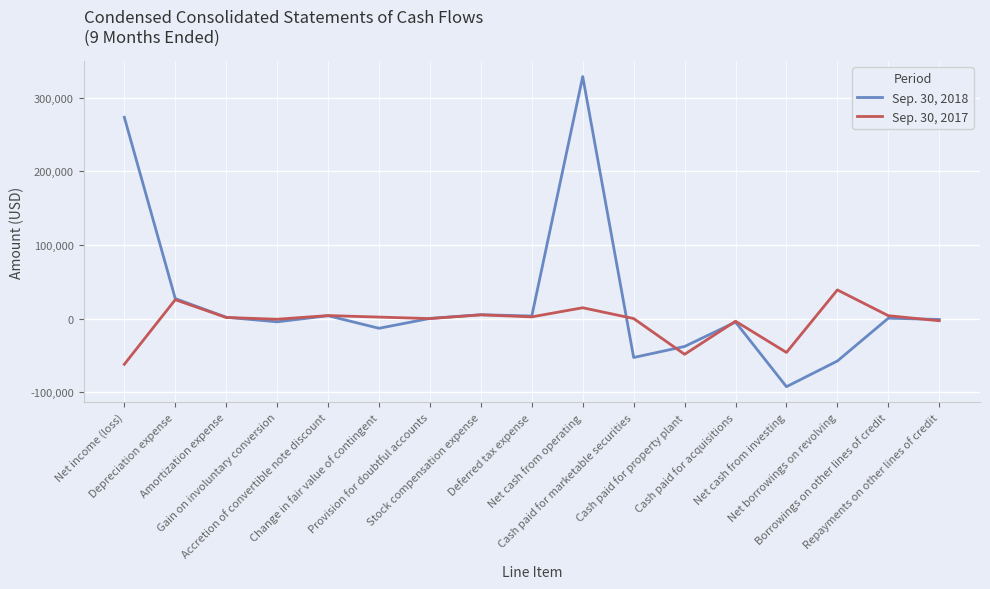

True or false: Sep. 30, 2018 has more than 0 points higher than both neighbors.

True